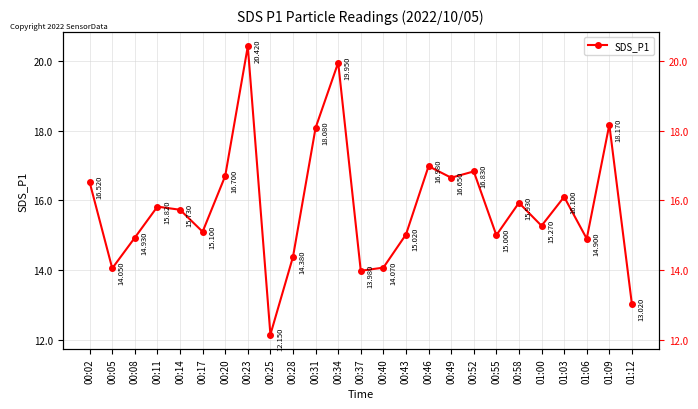

What is the value of the 10th point from the left?

14.4